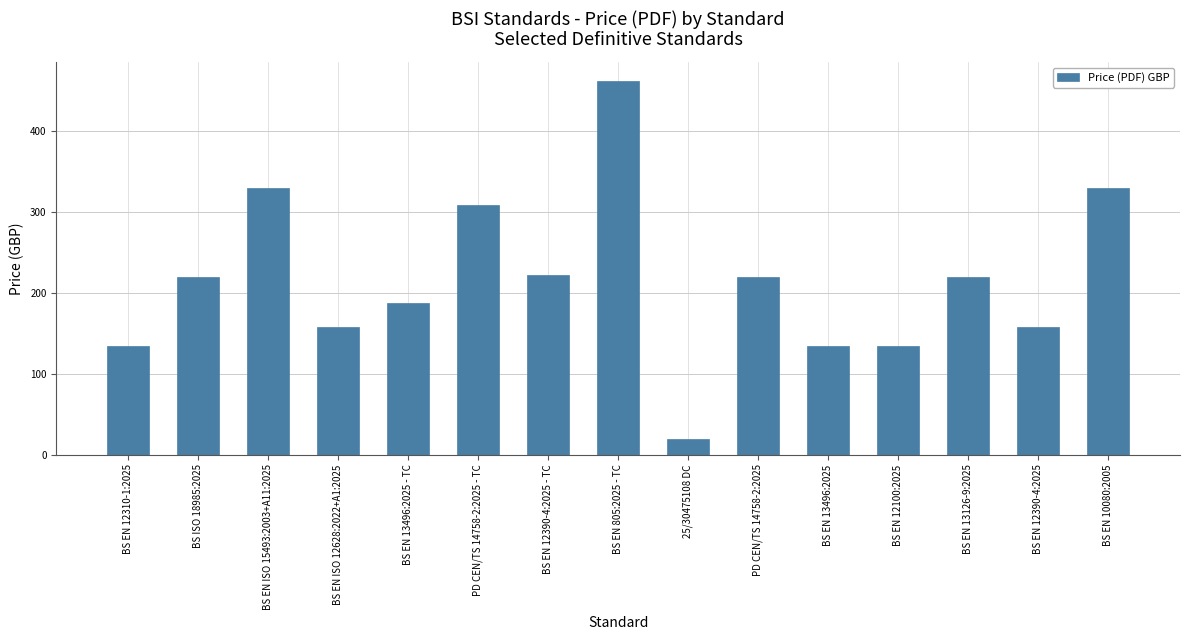

What is the label of the 10th bar from the left?

PD CEN/TS 14758-2:2025